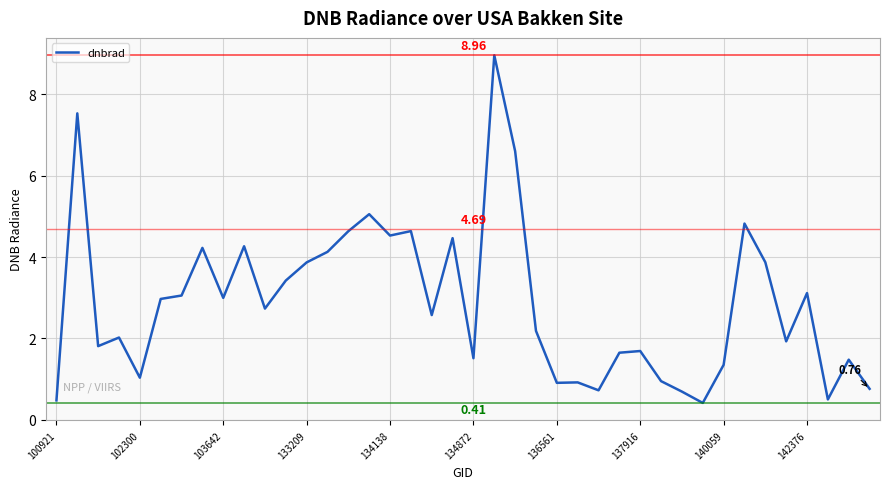

What is the difference between the maximum and minimum values?

8.6